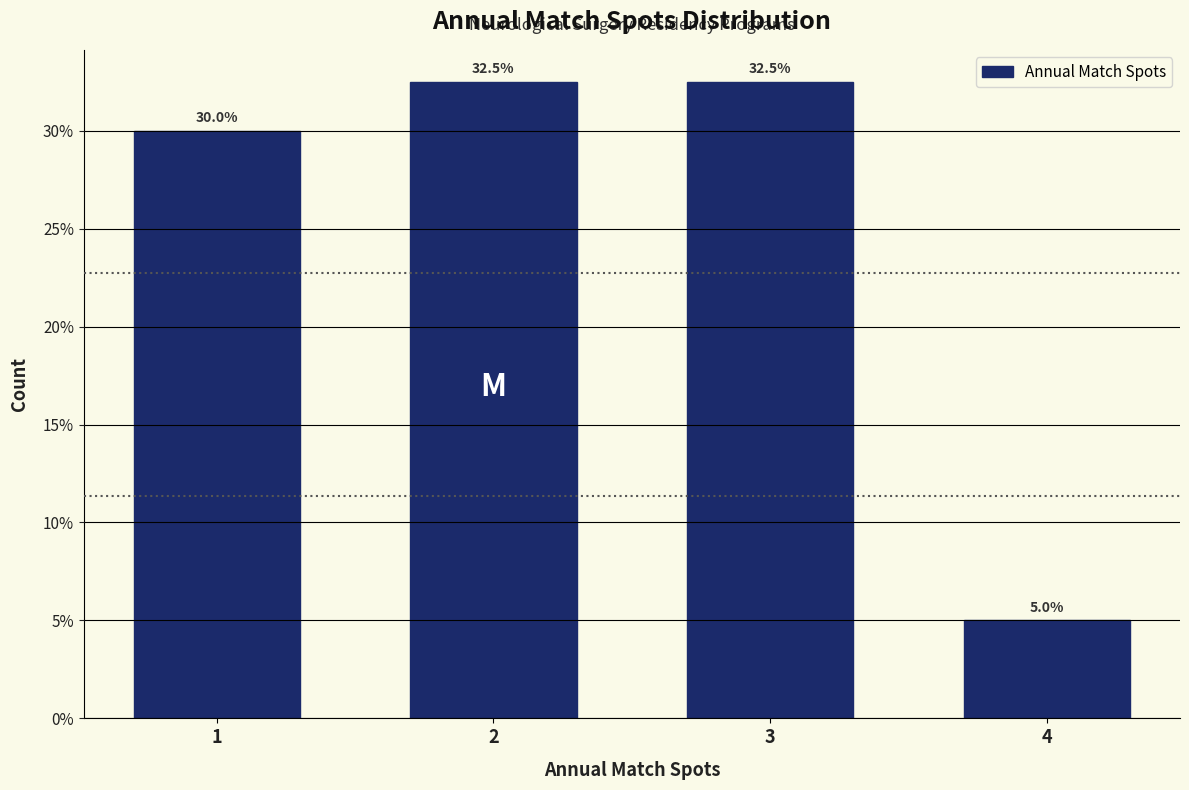

Reading left to right, list all the values displayed in this chart.

1=30.0	2=32.5	3=32.5	4=5.0